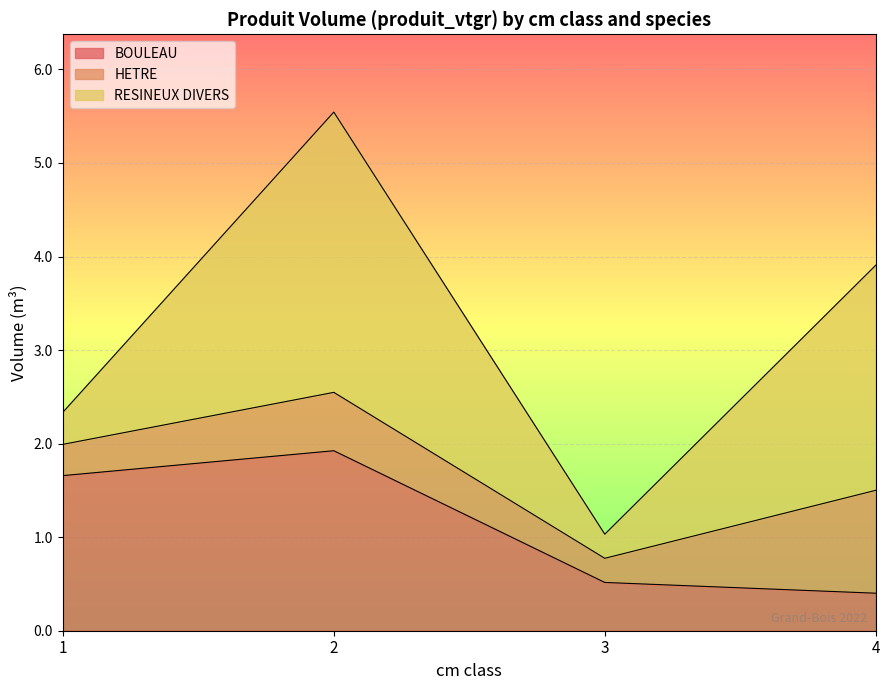

Read the HETRE value at 4.

1.1